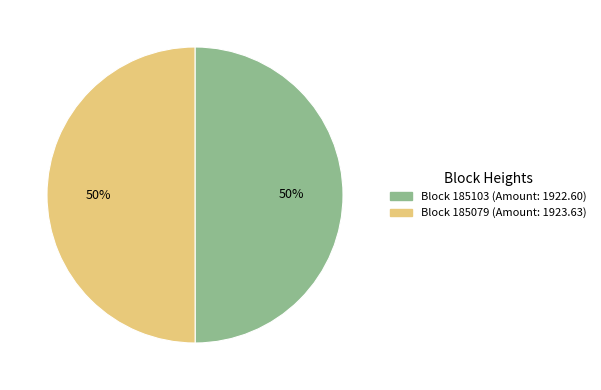

To the nearest percent, what is the average slice percentage?

50%